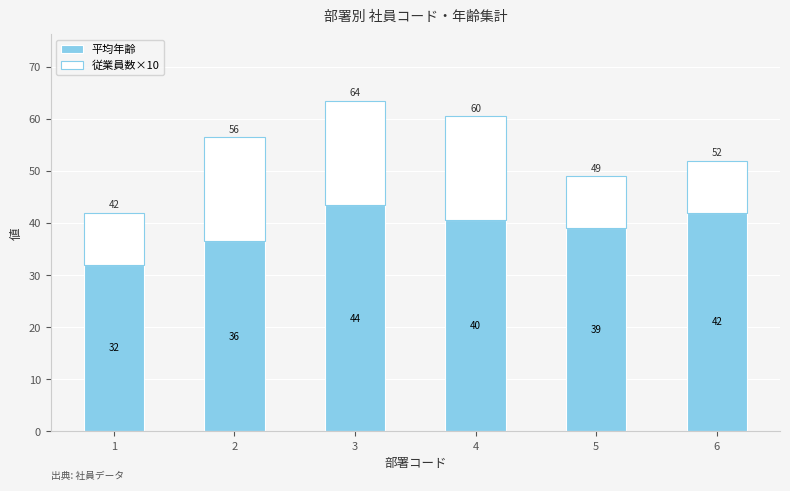

At how many categories does at least one series exceed 15?

6